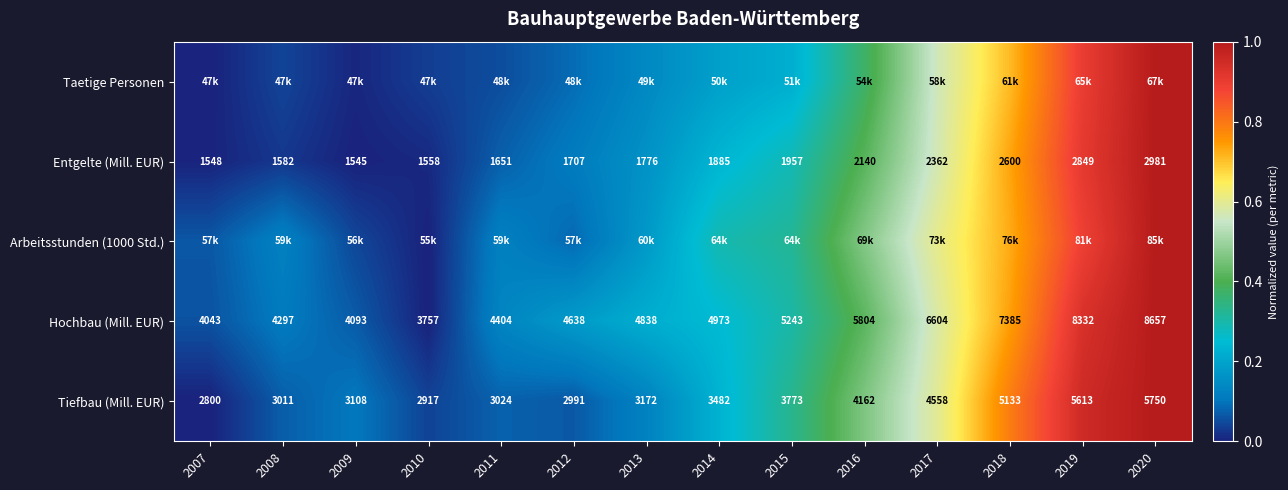

What is the spread (max minus min) of values at 2018?

0.1